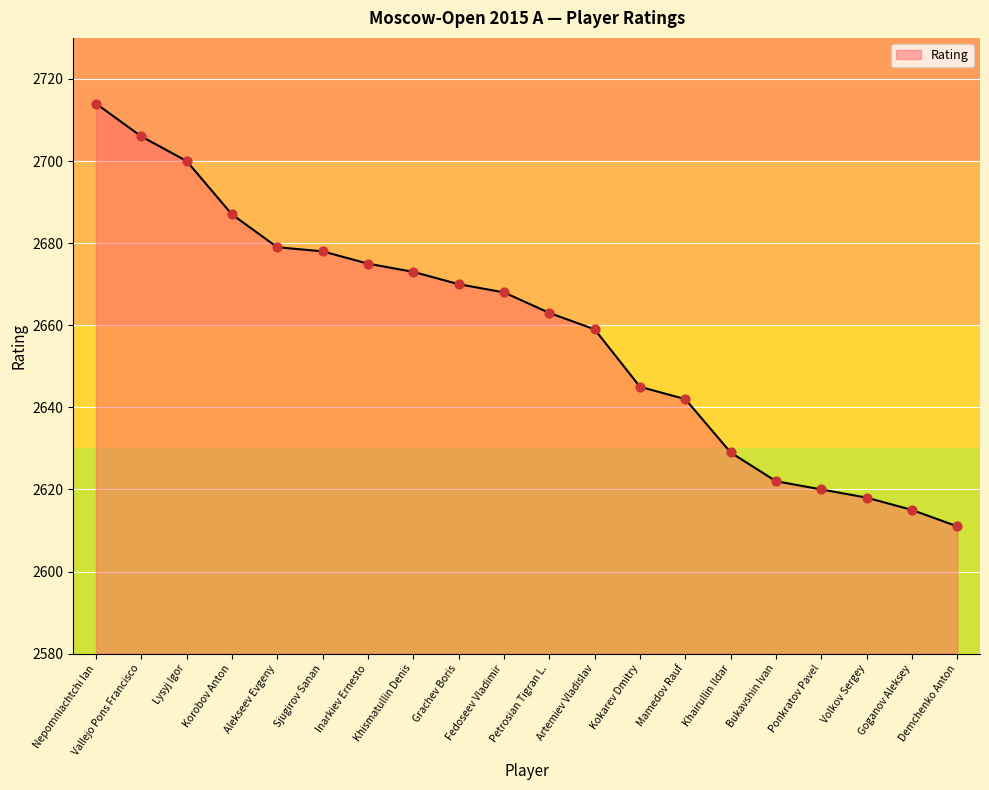

Which has a higher value, Ponkratov Pavel or Korobov Anton?

Korobov Anton